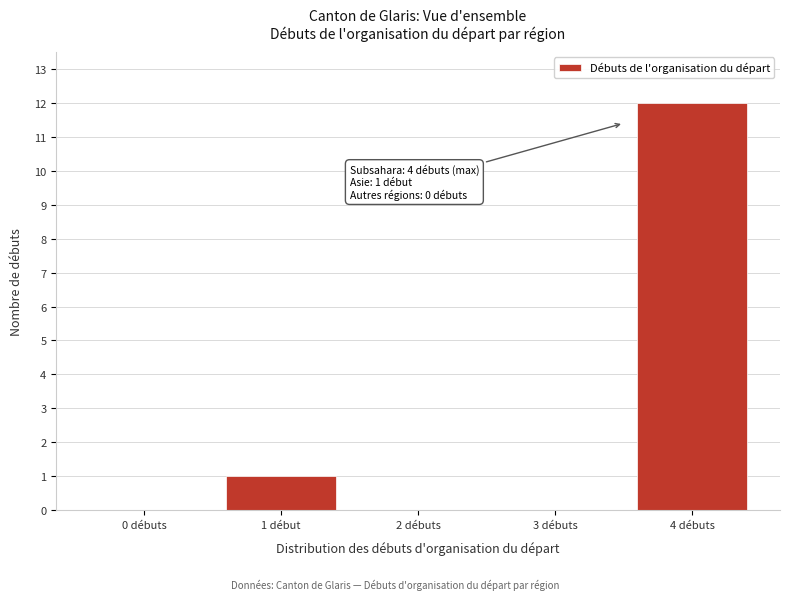

Reading left to right, transcribe all the data shown in this chart.

0 débuts=0	1 début=1	2 débuts=0	3 débuts=0	4 débuts=12